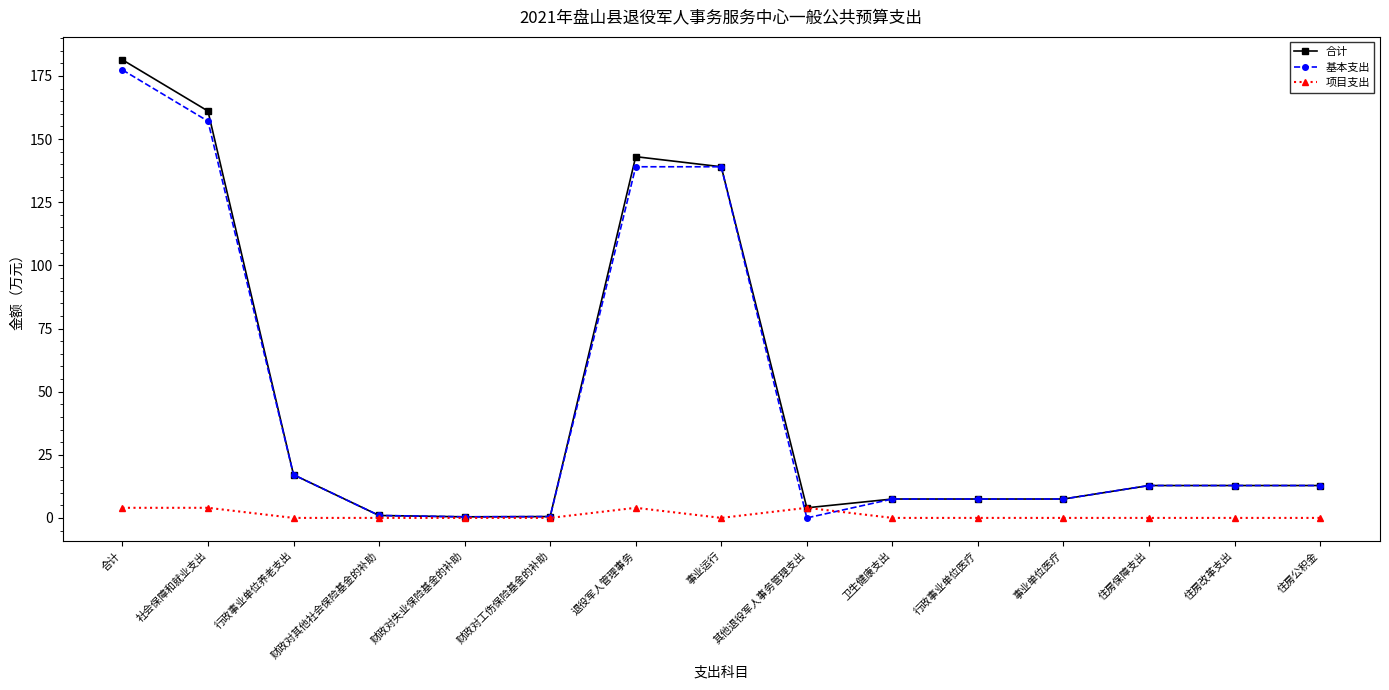

What is the average value of the 基本支出 series?

46.2